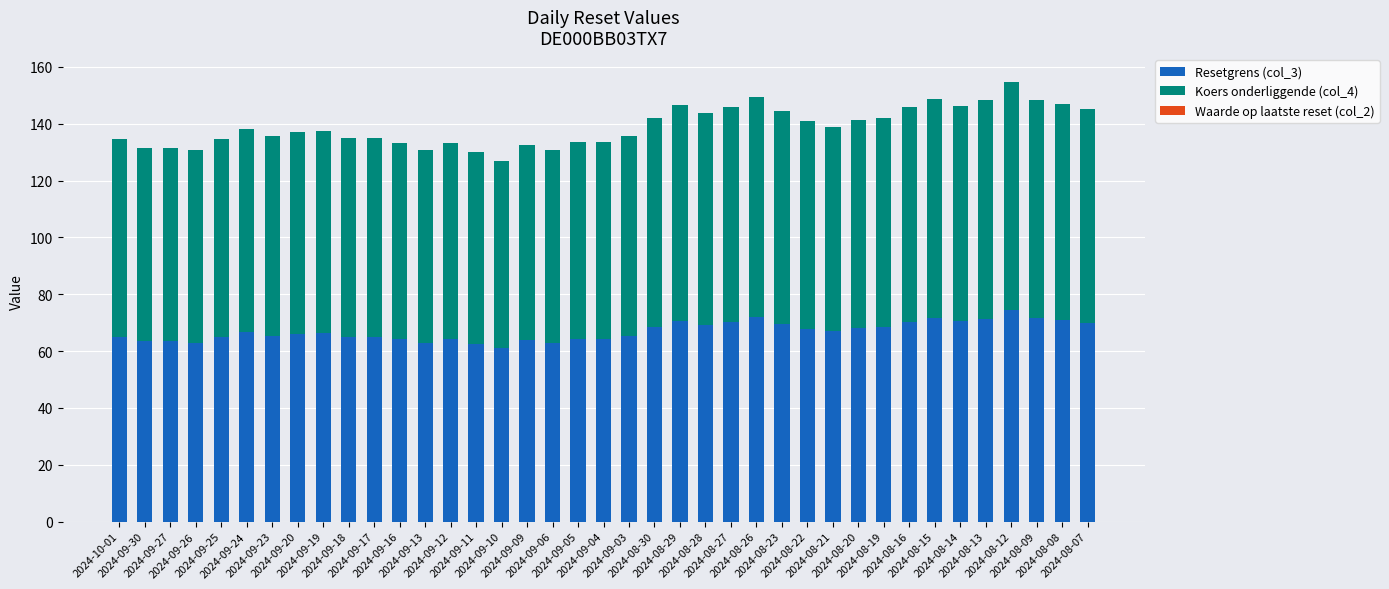

What is the highest value of the Resetgrens (col_3) series?

74.5